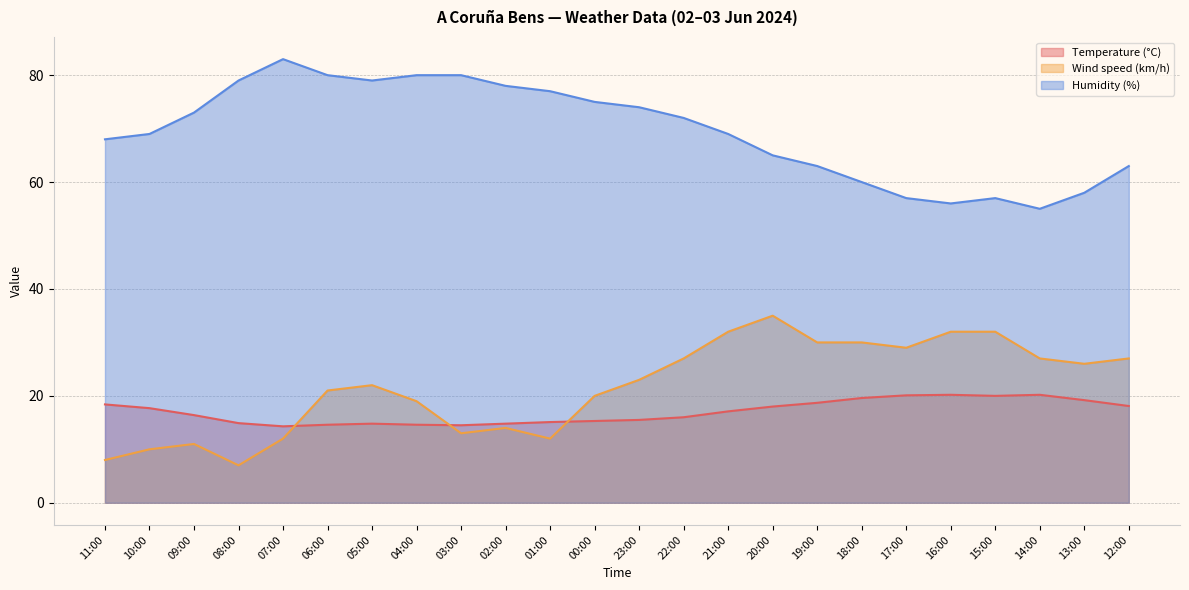

How many series are shown in this chart?

3